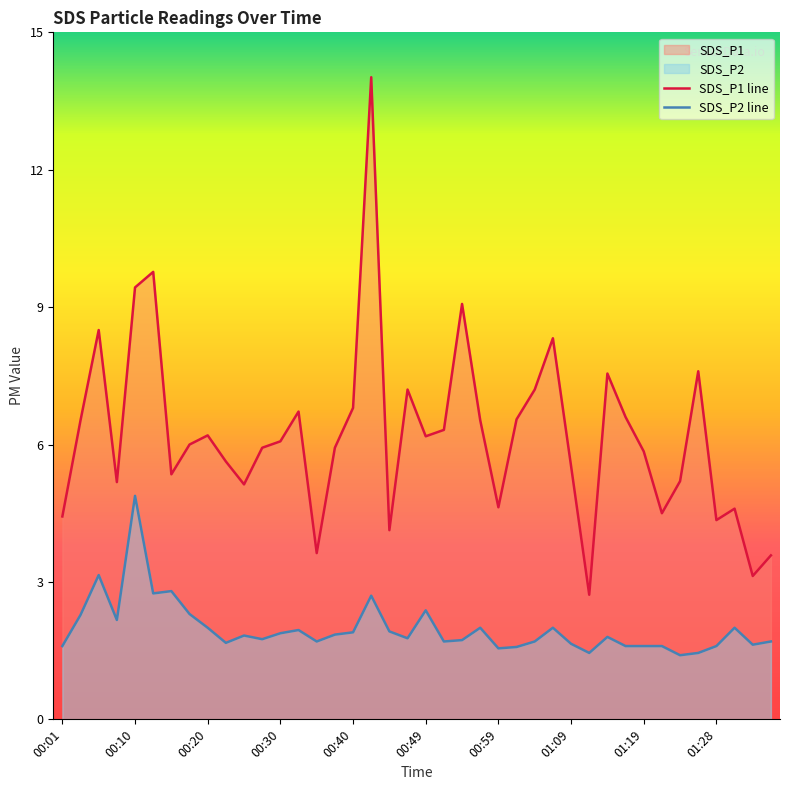

What is the average value of the SDS_P2 line series?

2.0